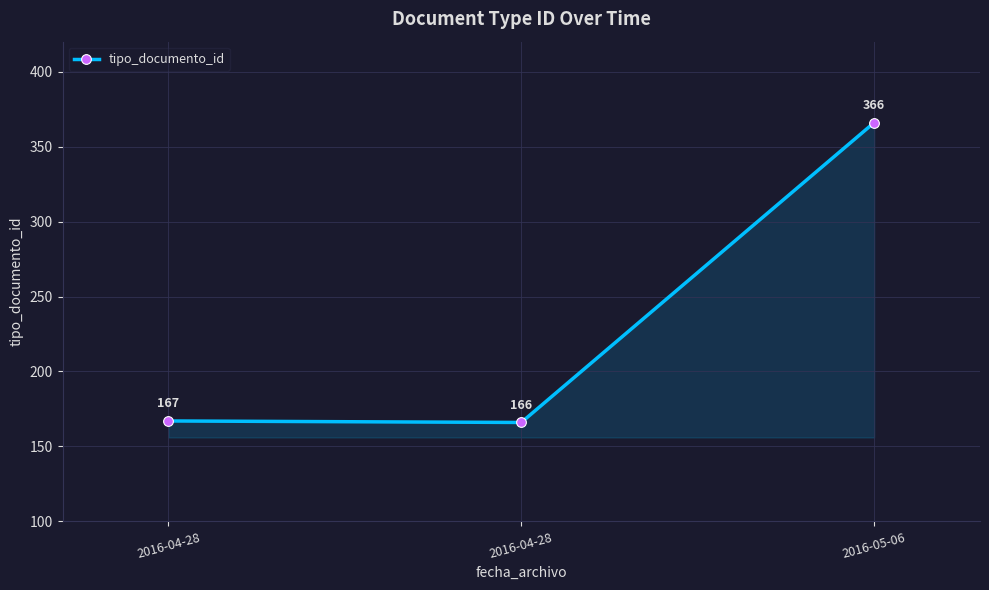

How many lines are shown in the chart?

1